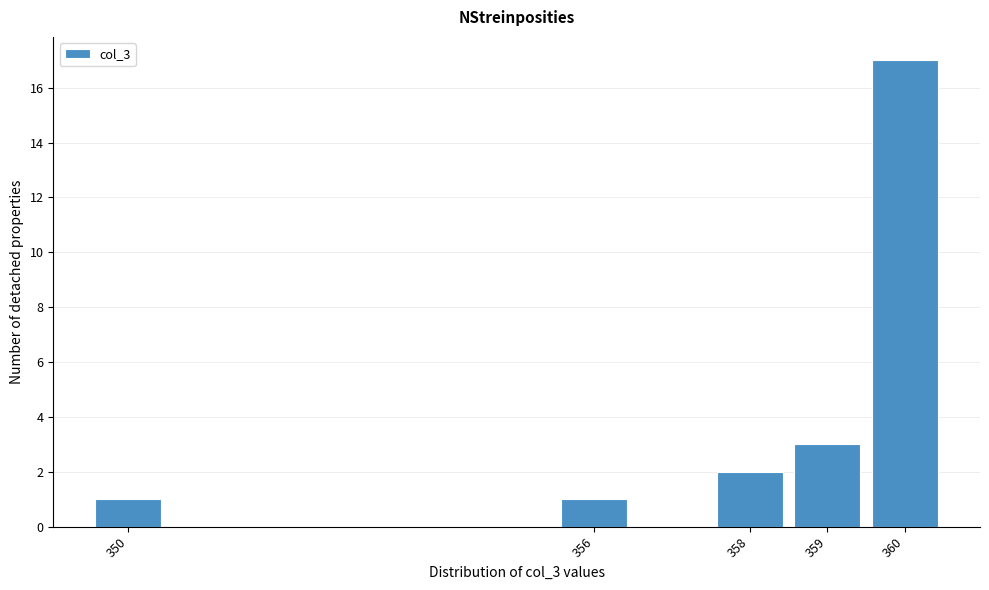

Reading left to right, what are all the values shown in this chart?

350=1	356=1	358=2	359=3	360=17